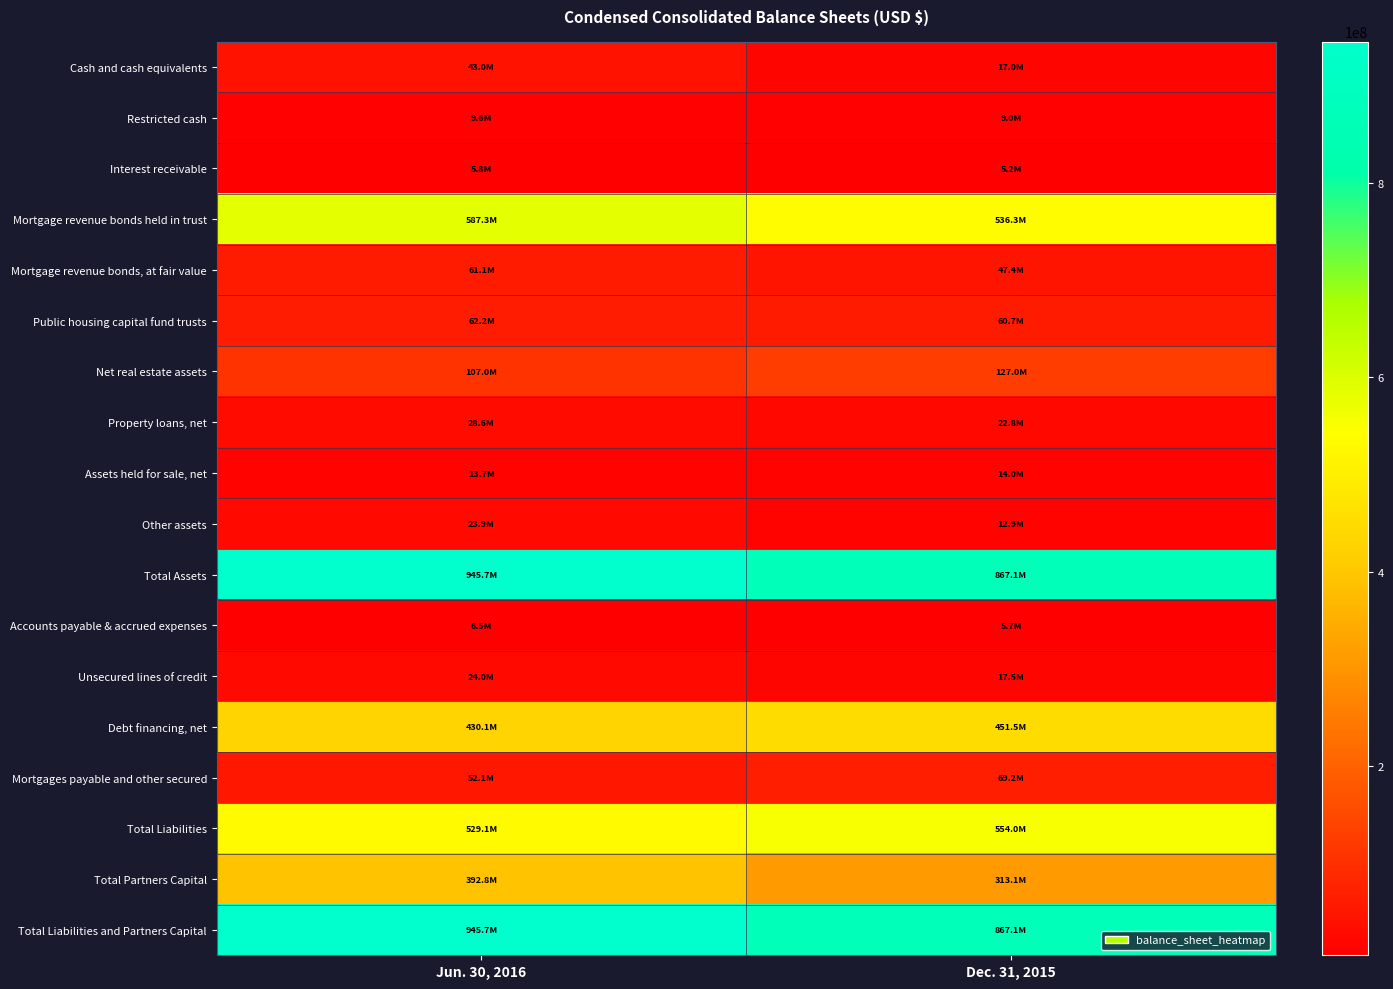

What is the spread (max minus min) of values at Jun. 30, 2016?

939907165